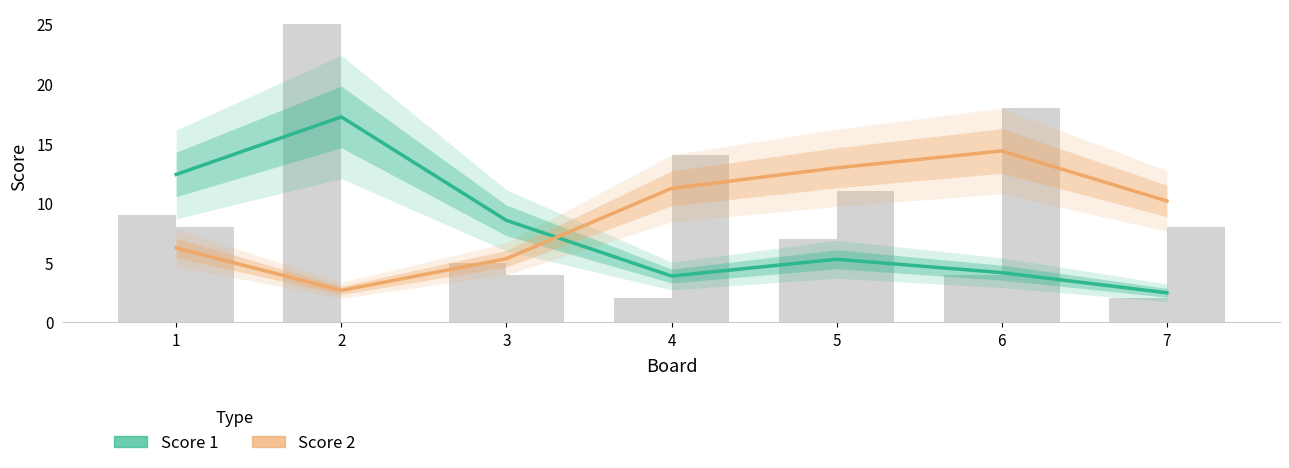

At which category does the chart reach its peak across all series?

2